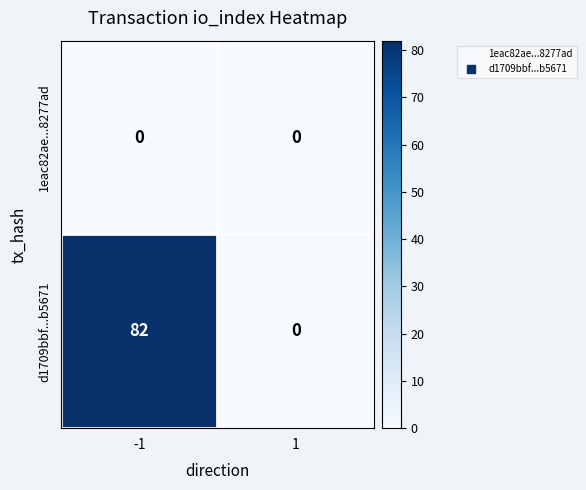

Is the value of 1eac82ae...8277ad at 1 greater than the value of d1709bbf...b5671 at -1?

No